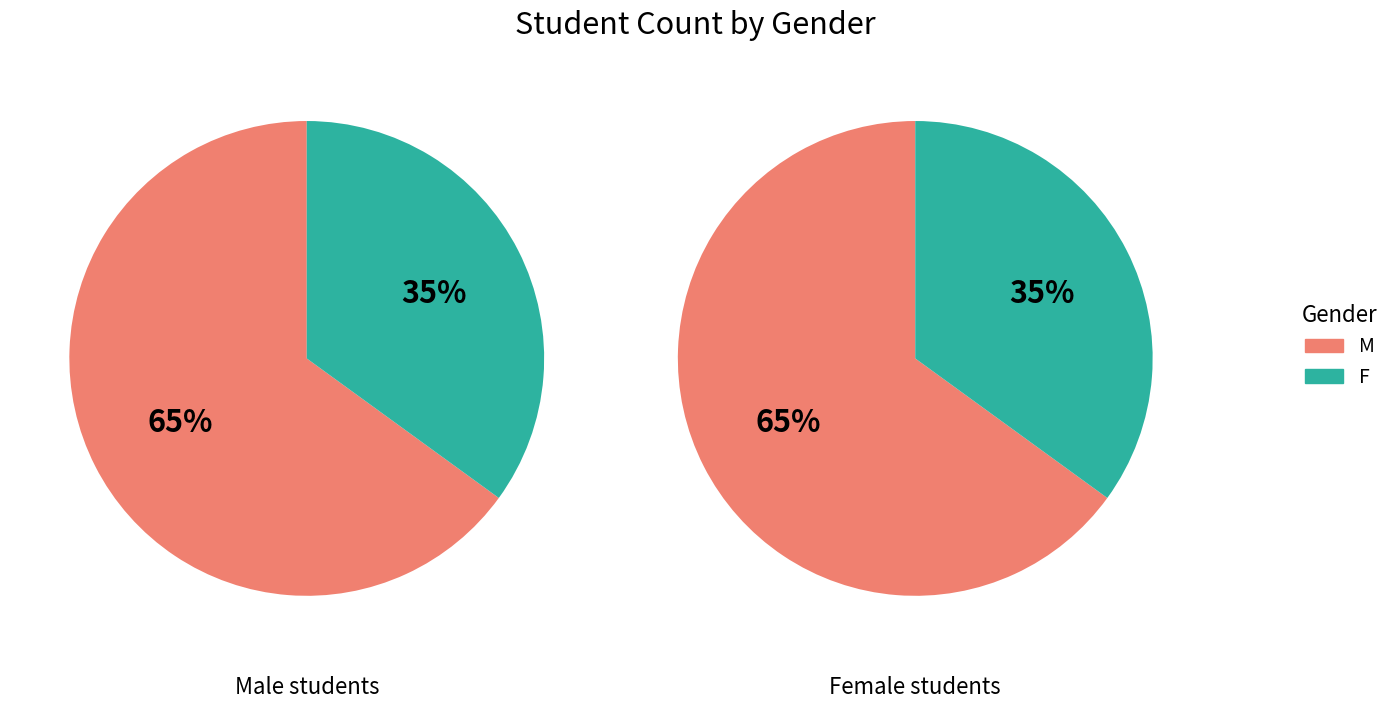

To the nearest percent, what is the difference between the M and F slice percentages?

30%